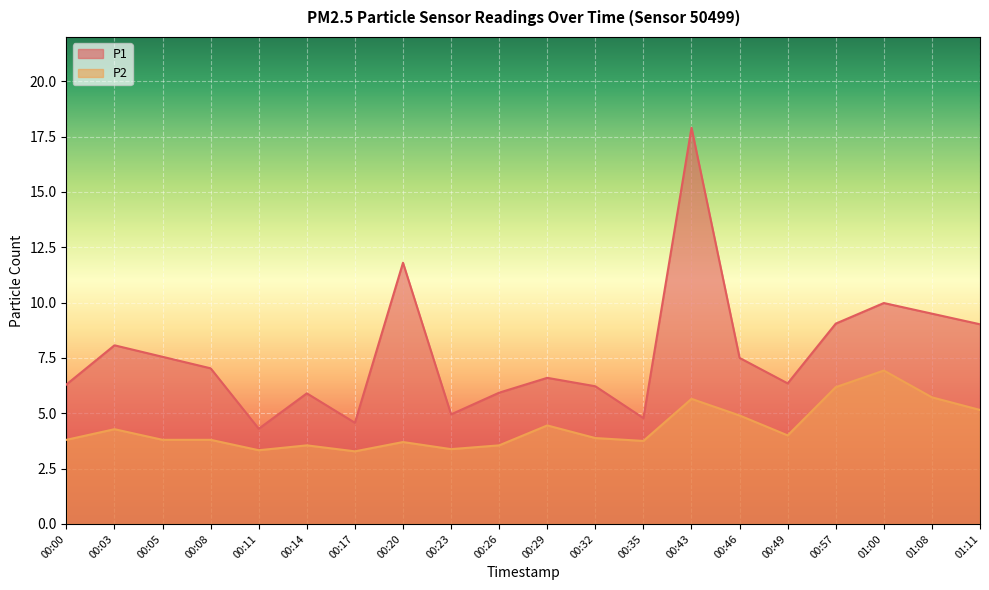

What is the label of the 20th point from the right?

00:00